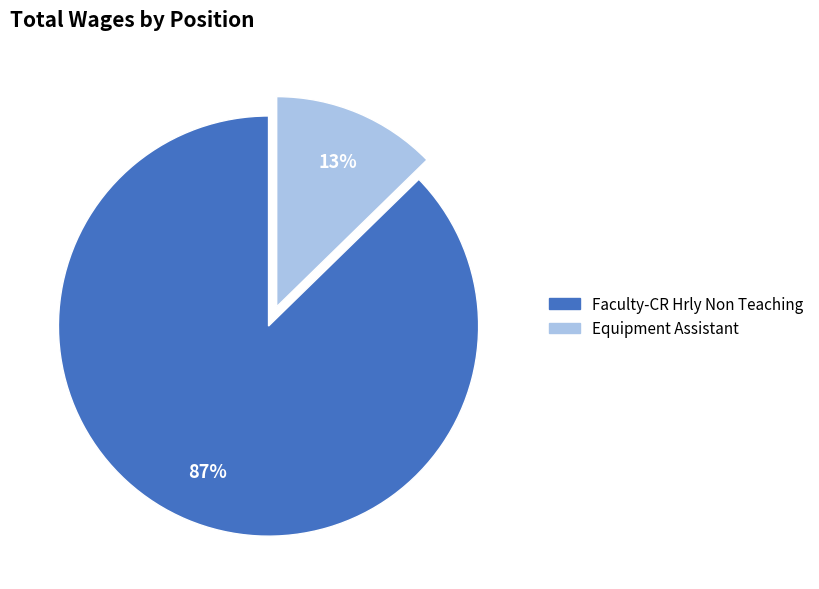

To the nearest percent, what portion does Faculty-CR Hrly Non Teaching represent?

87%